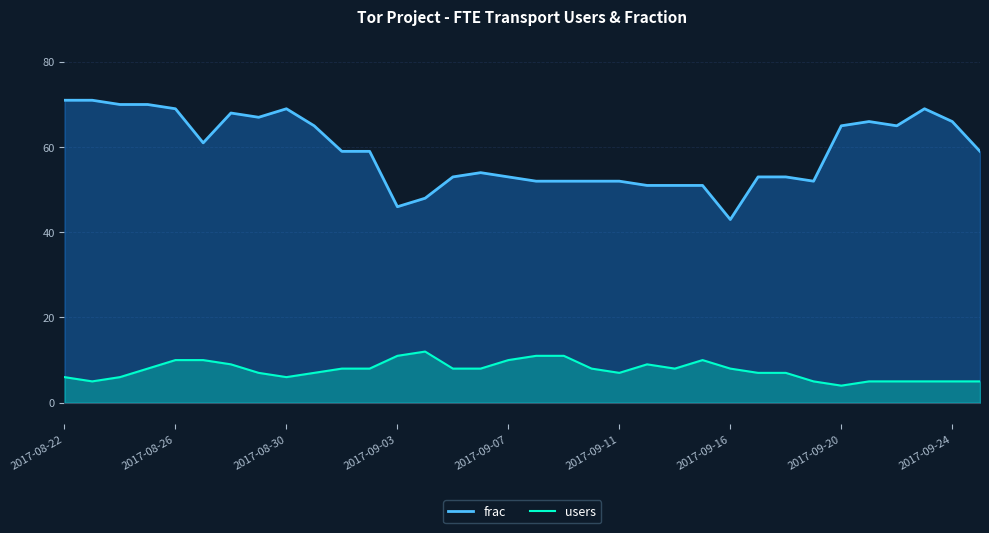

At which category does users reach its first local peak?

13